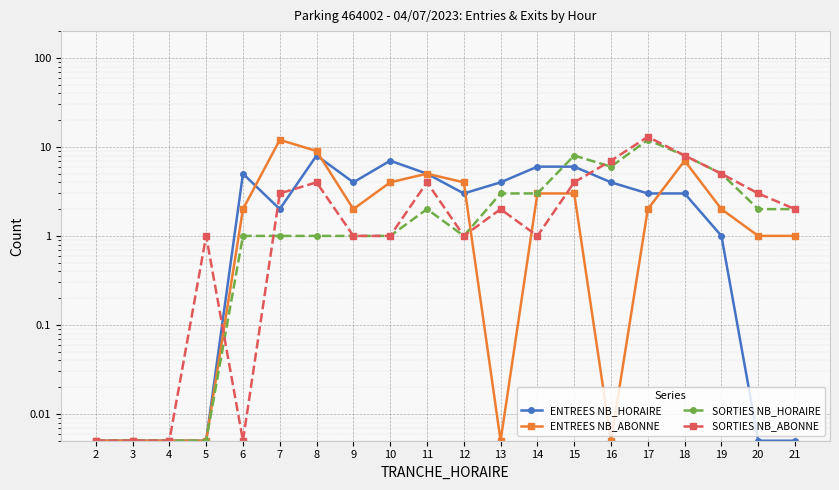

What is the difference between the ENTREES NB_ABONNE values at 20 and 4?

1.0